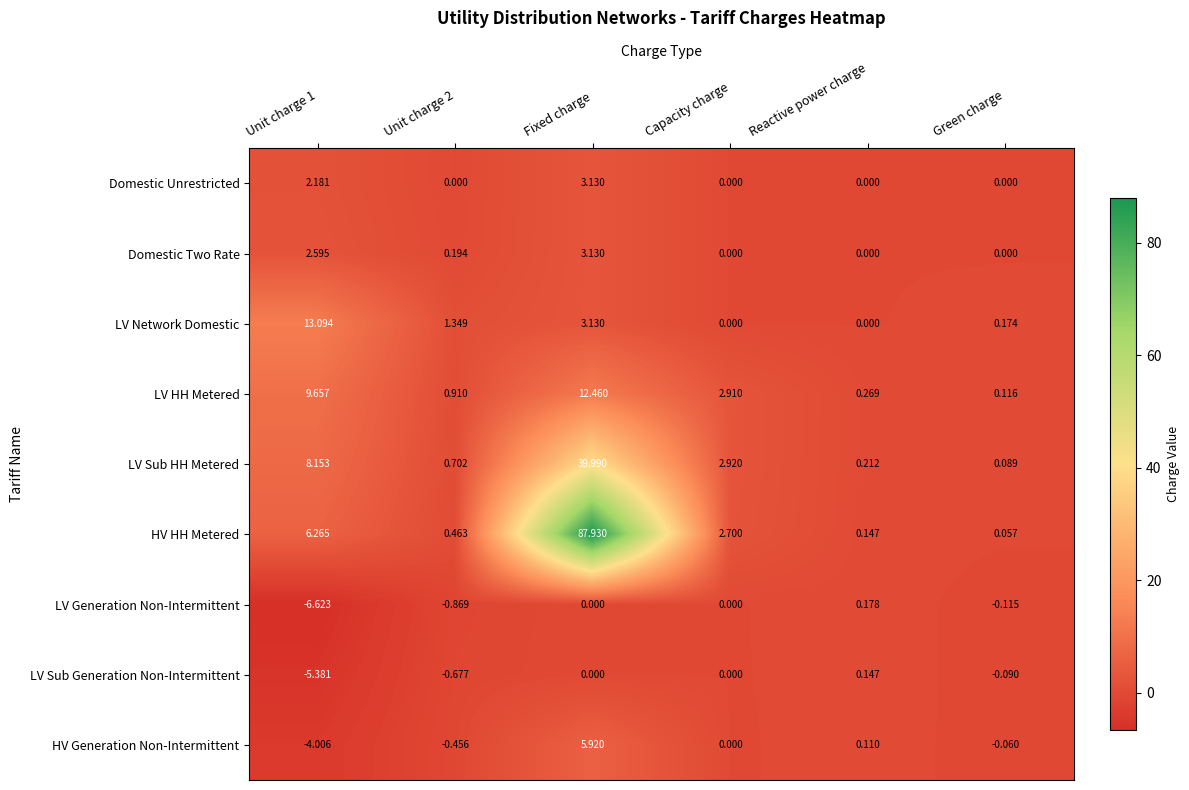

At how many categories does at least one series exceed 82?

1